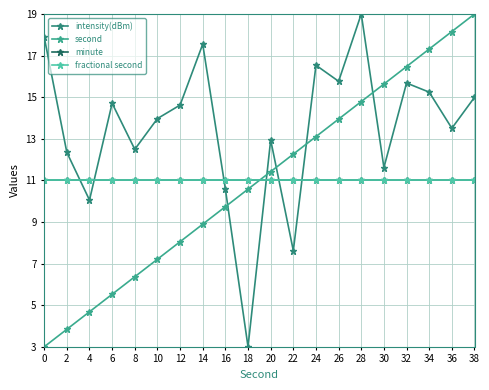

Reading left to right, list all the values displayed in this chart.

intensity(dBm): 0=17.9	2=12.3	4=10.1	6=14.7	8=12.5	10=14.0	12=14.6	14=17.5	16=10.6	18=3.0	20=12.9	22=7.6	24=16.5	26=15.8	28=19.0	30=11.6	32=15.7	34=15.2	36=13.5	38=15.0
second: 0=3.0	2=3.8	4=4.7	6=5.5	8=6.4	10=7.2	12=8.1	14=8.9	16=9.7	18=10.6	20=11.4	22=12.3	24=13.1	26=13.9	28=14.8	30=15.6	32=16.5	34=17.3	36=18.2	38=19.0
minute: 0=11.0	2=11.0	4=11.0	6=11.0	8=11.0	10=11.0	12=11.0	14=11.0	16=11.0	18=11.0	20=11.0	22=11.0	24=11.0	26=11.0	28=11.0	30=11.0	32=11.0	34=11.0	36=11.0	38=11.0
fractional second: 0=11.0	2=11.0	4=11.0	6=11.0	8=11.0	10=11.0	12=11.0	14=11.0	16=11.0	18=11.0	20=11.0	22=11.0	24=11.0	26=11.0	28=11.0	30=11.0	32=11.0	34=11.0	36=11.0	38=11.0